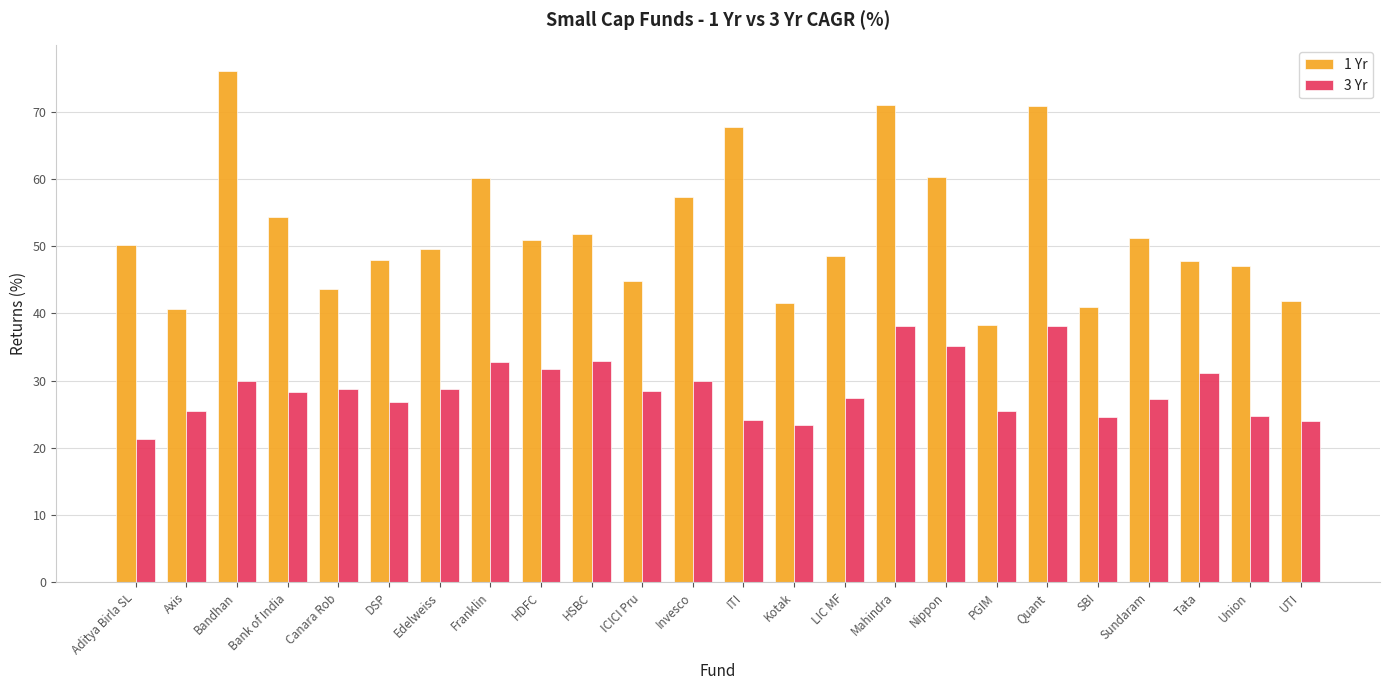

Is it true that 3 Yr equals 56.3 at Mahindra?

False